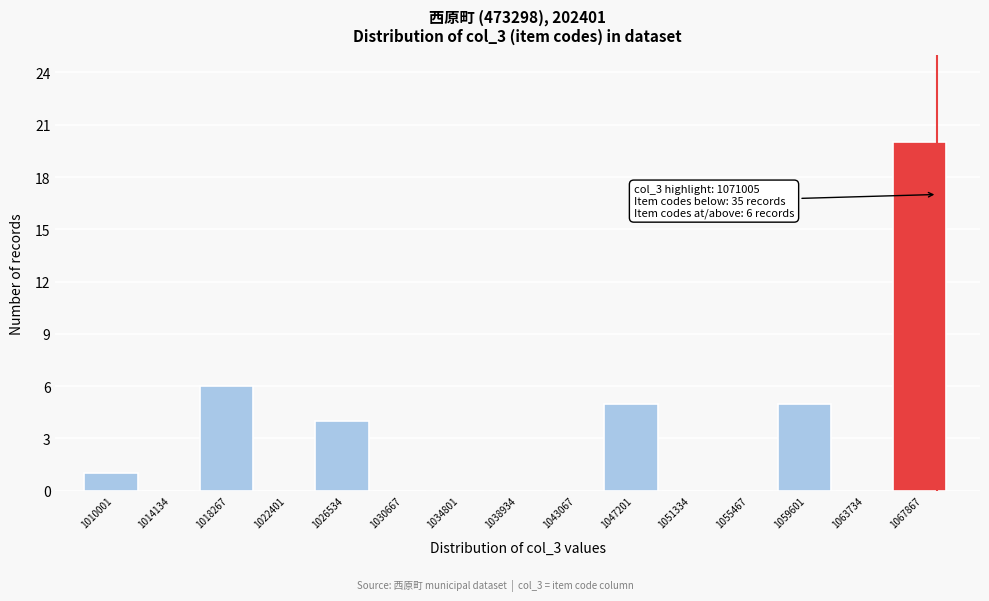

Reading left to right, extract all data points from this chart.

1010001=1	1014134=0	1018267=6	1022401=0	1026534=4	1030667=0	1034801=0	1038934=0	1043067=0	1047201=5	1051334=0	1055467=0	1059601=5	1063734=0	1067867=20